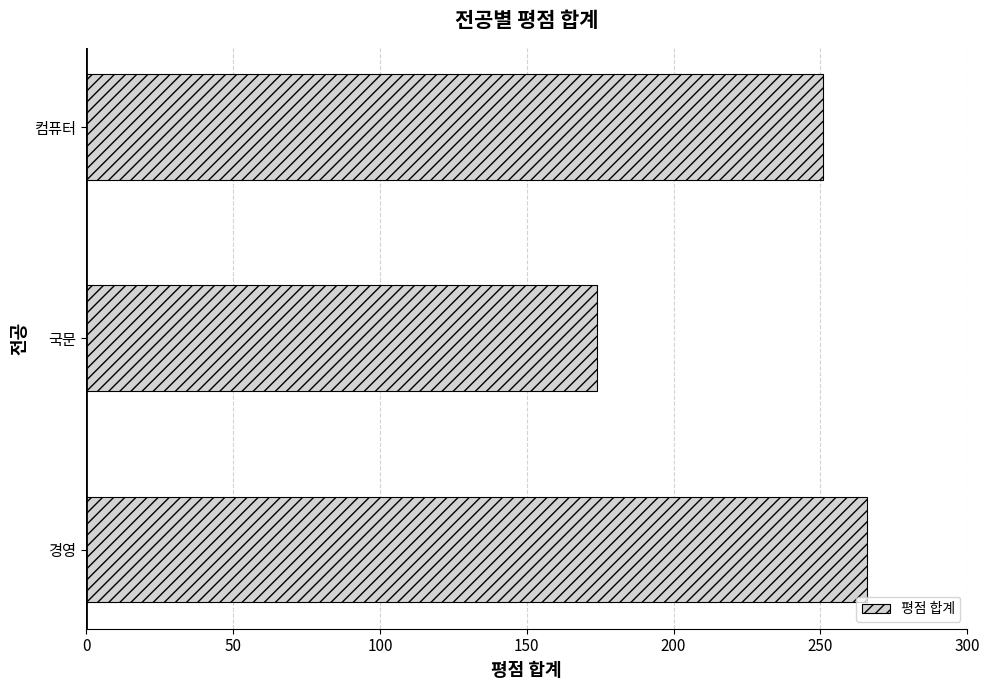

At which category does the chart reach its minimum across all series?

국문